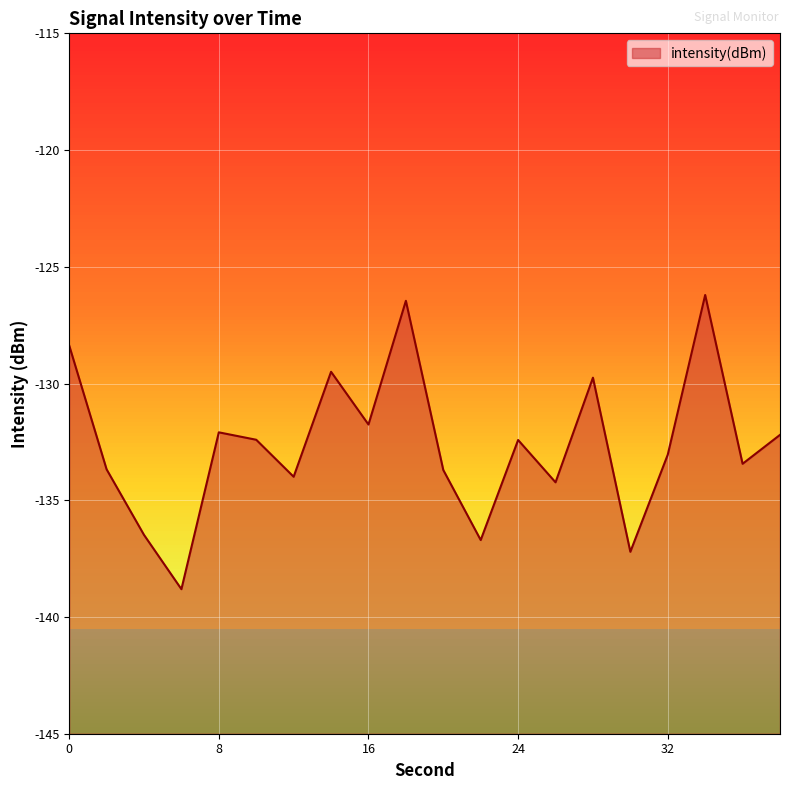

What is the difference between the values at 0 and 14?

1.1